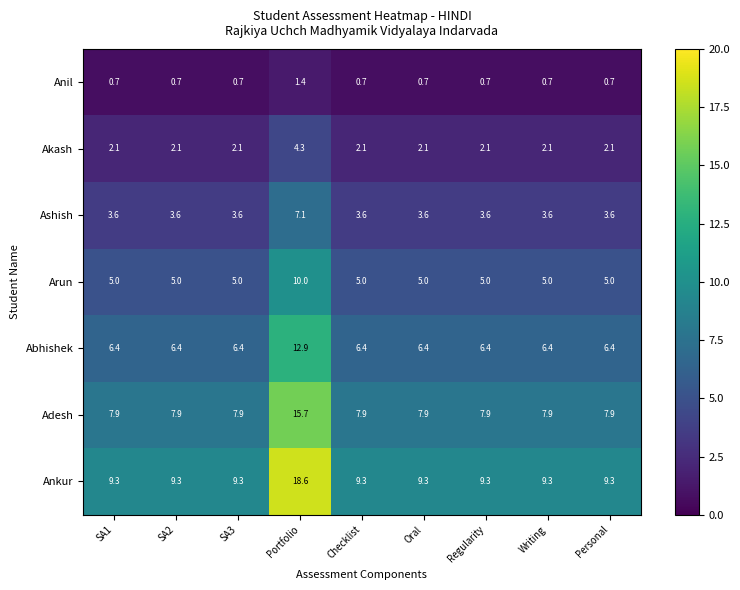

The Adesh series shows 7.9 at Personal. True or false?

True